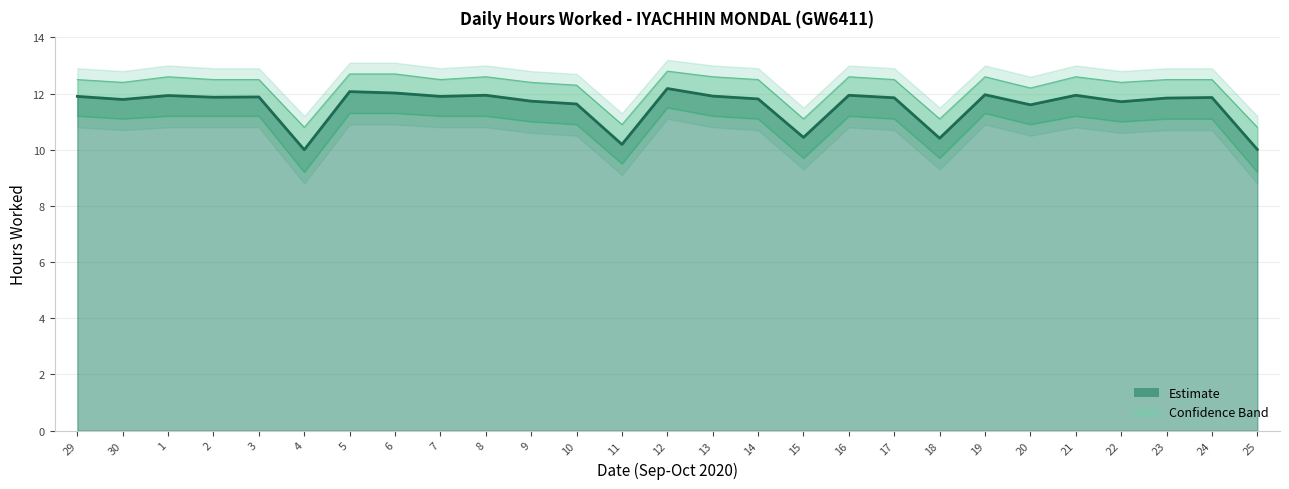

At which label does the data first exceed 11?

29